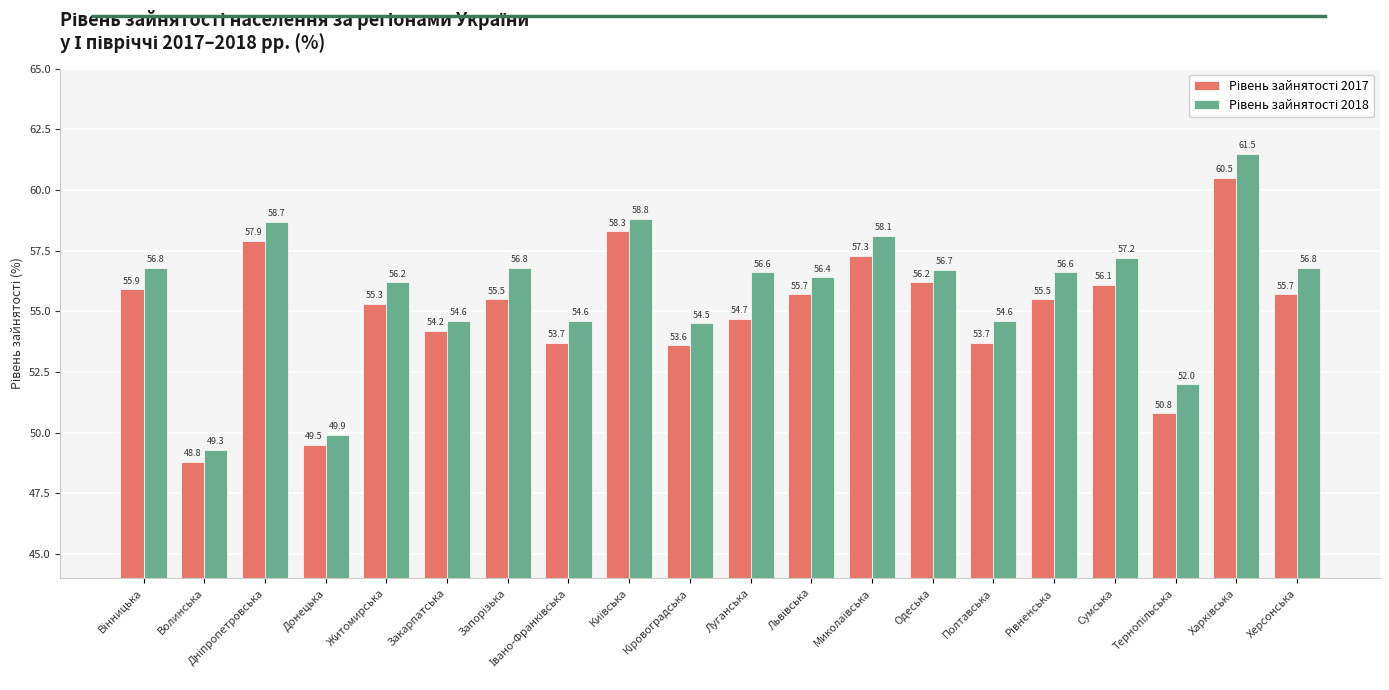

What is the total value across all series at Закарпатська?

108.8